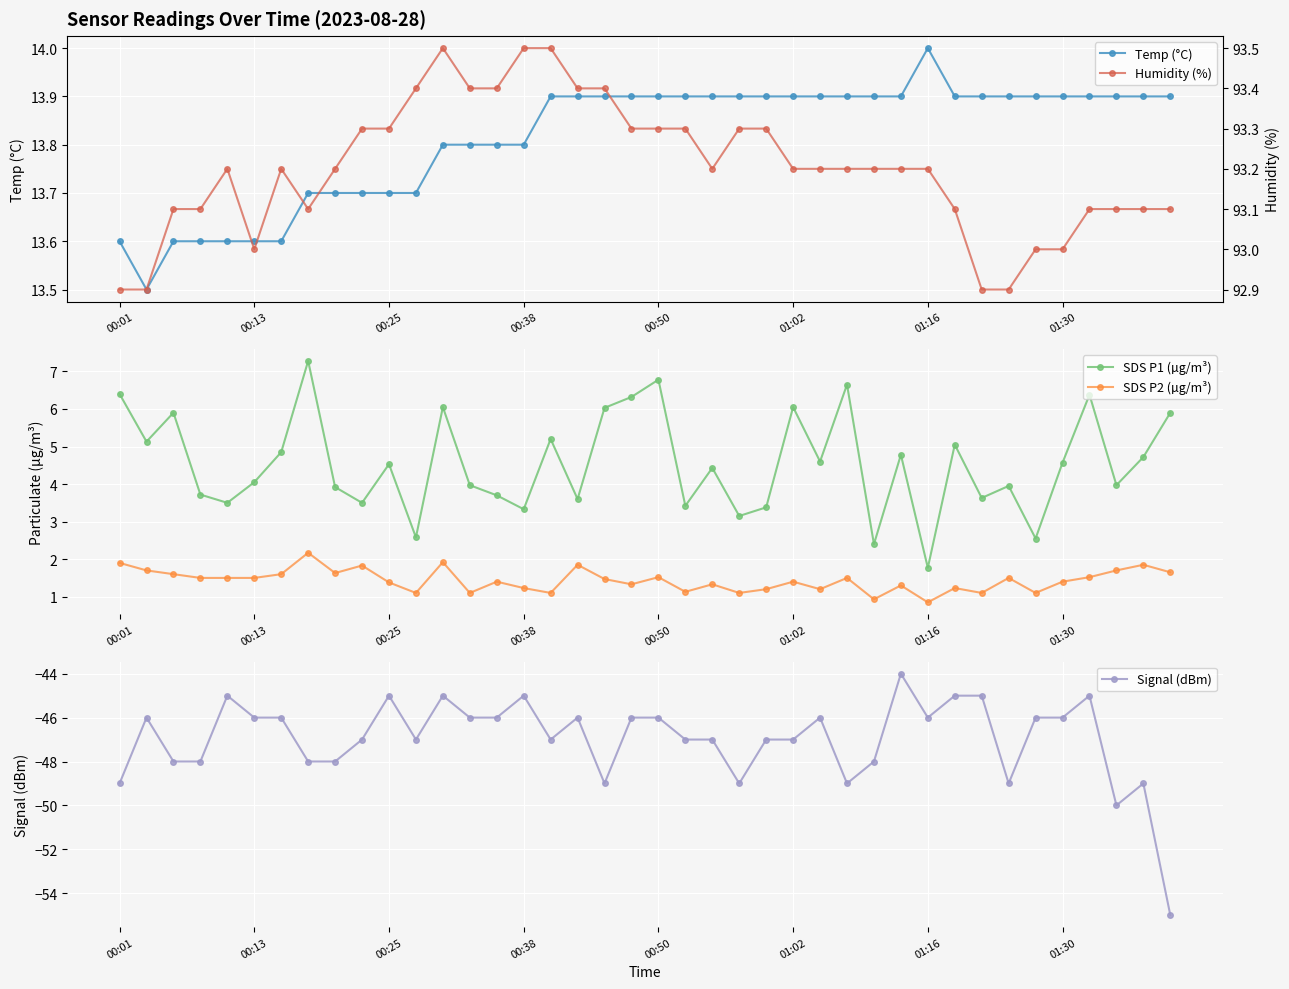

At which label does SDS P1 (µg/m³) reach its minimum?

01:16